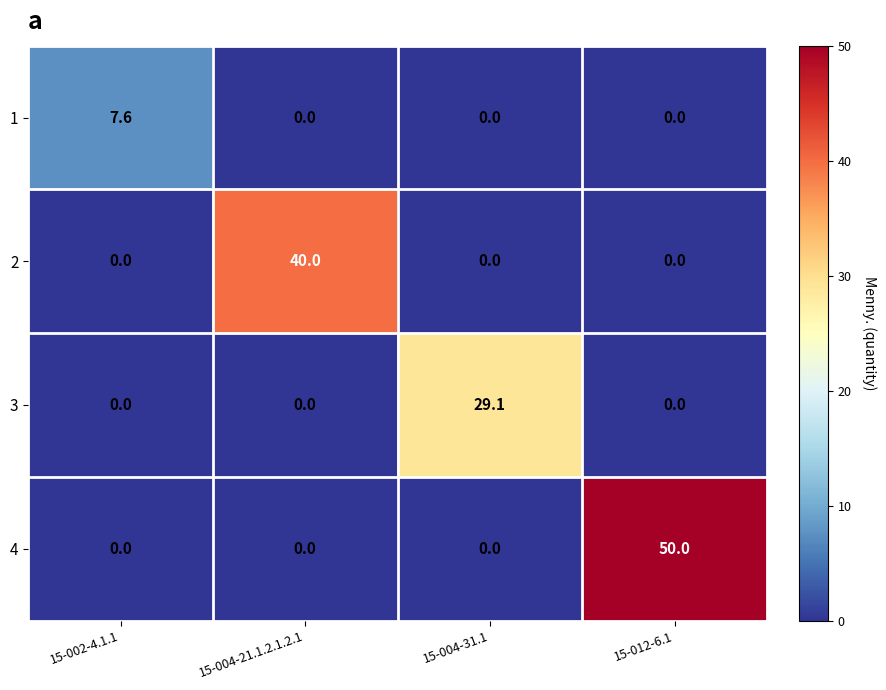

Reading left to right, what are all the values shown in this chart?

1: 15-002-4.1.1=7.6	15-004-21.1.2.1.2.1=0.0	15-004-31.1=0.0	15-012-6.1=0.0
2: 15-002-4.1.1=0.0	15-004-21.1.2.1.2.1=40.0	15-004-31.1=0.0	15-012-6.1=0.0
3: 15-002-4.1.1=0.0	15-004-21.1.2.1.2.1=0.0	15-004-31.1=29.1	15-012-6.1=0.0
4: 15-002-4.1.1=0.0	15-004-21.1.2.1.2.1=0.0	15-004-31.1=0.0	15-012-6.1=50.0